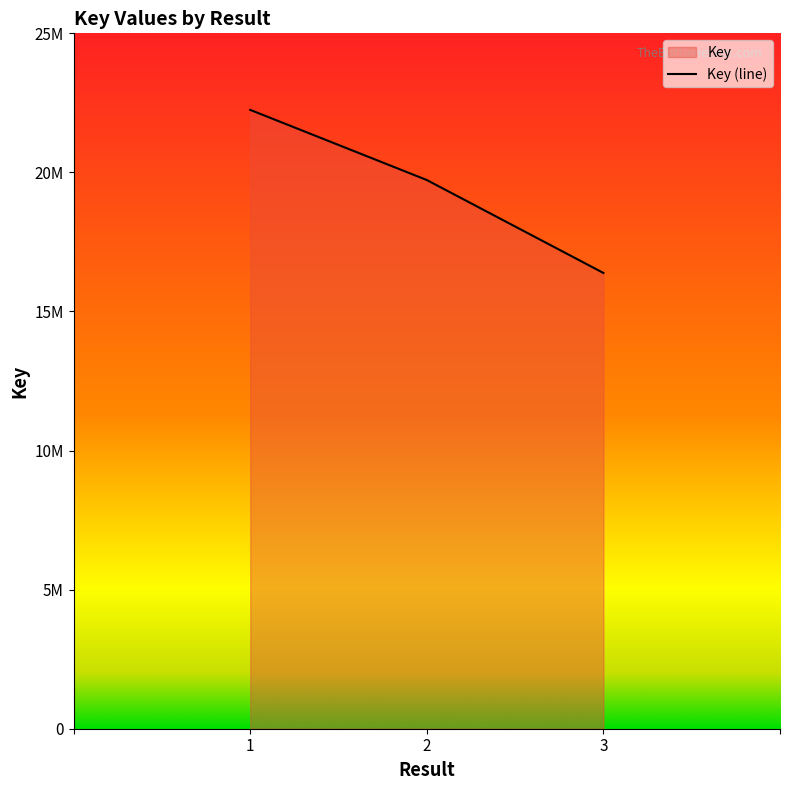

How many distinct data groups are displayed?

1